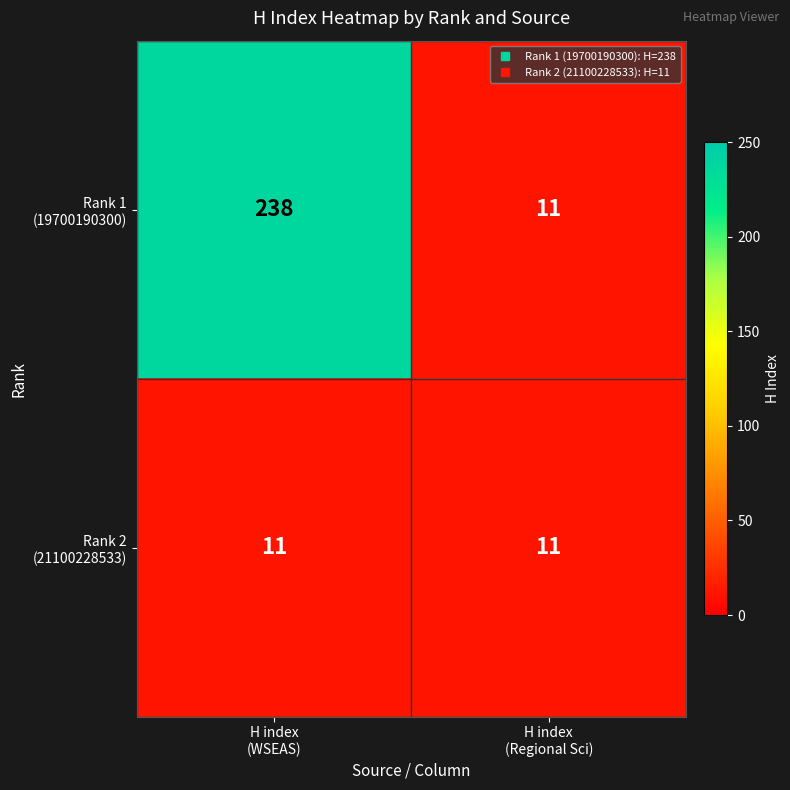

What is the smallest value displayed?

11